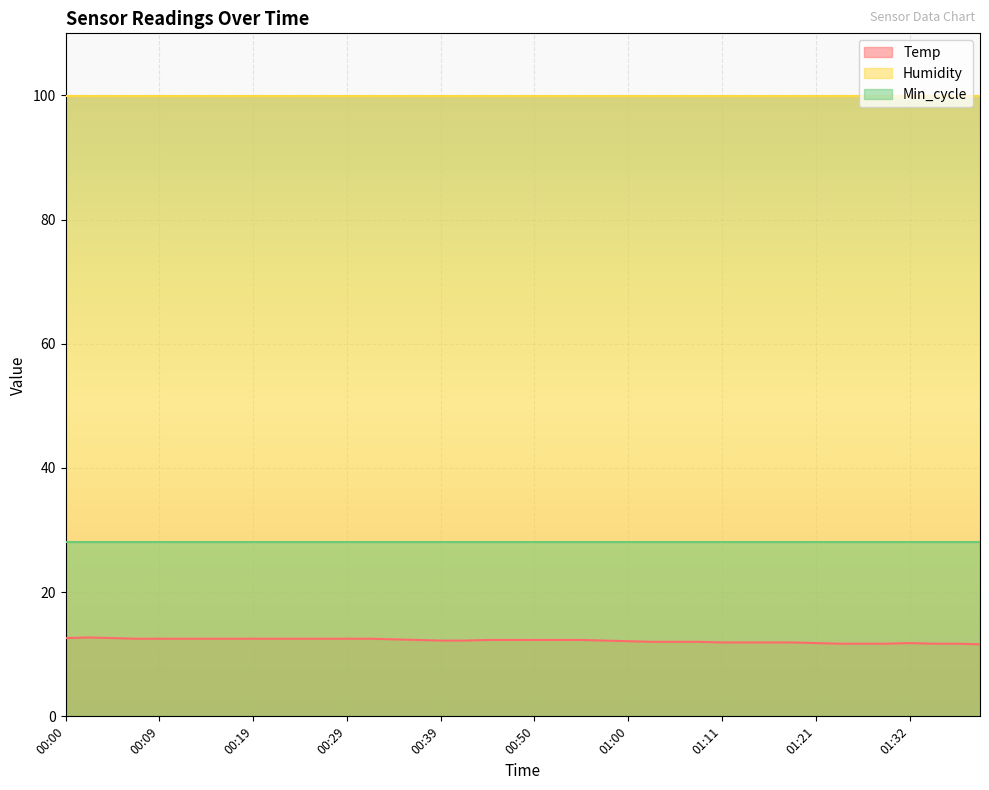

What is the value of the Humidity point at the 30th from the left?

99.9